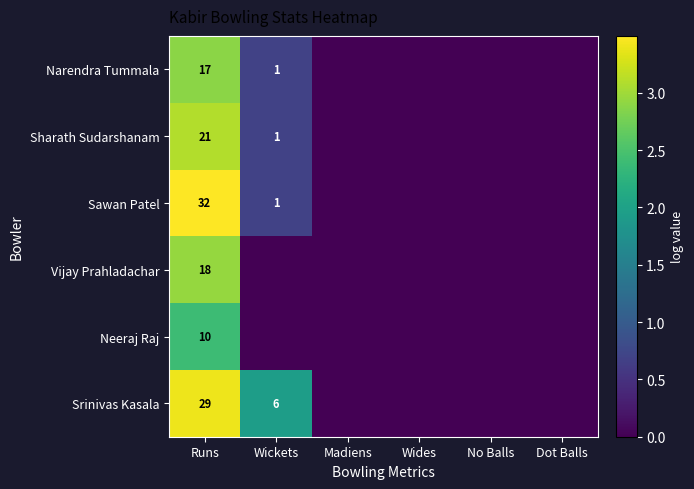

Is it true that Sharath Sudarshanam equals 21 at Runs?

True